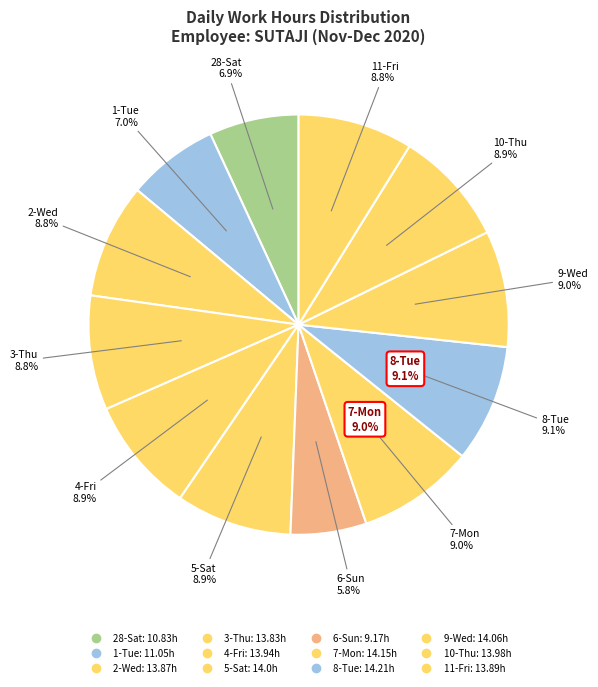

What portion of the pie excludes 10-Thu?

91.1%